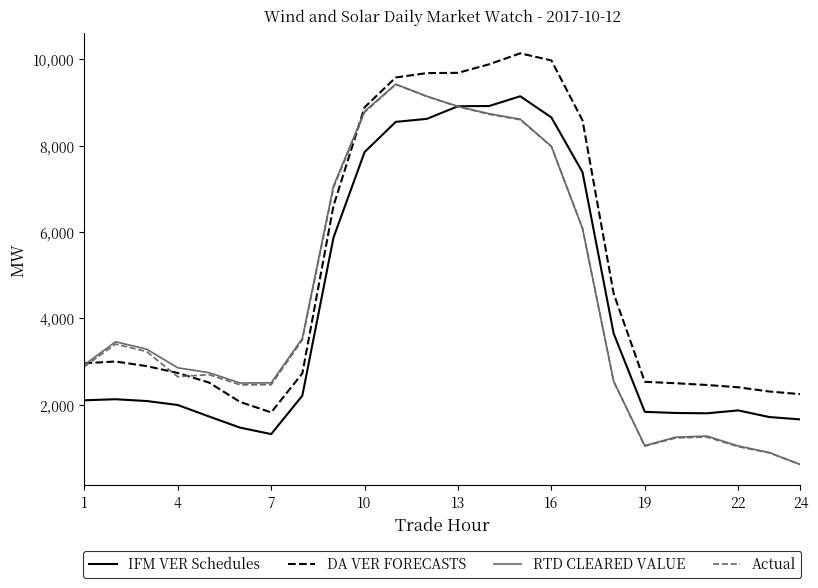

True or false: DA VER FORECASTS and IFM VER Schedules intersect in this chart.

False